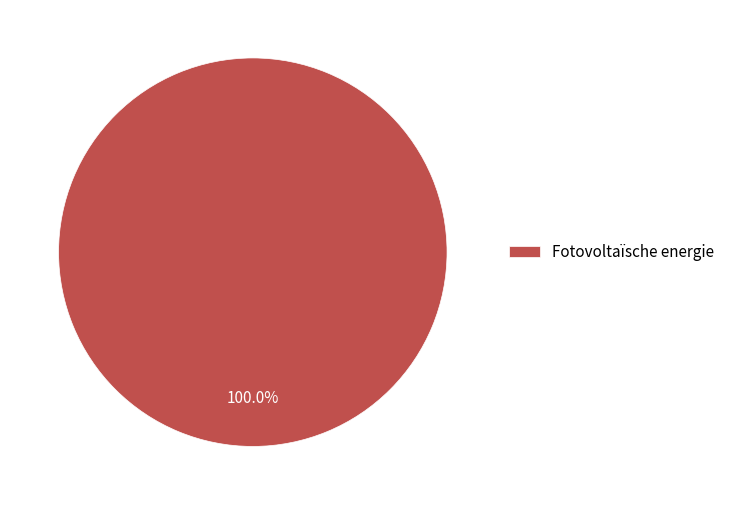

How many slices are in this pie chart?

1